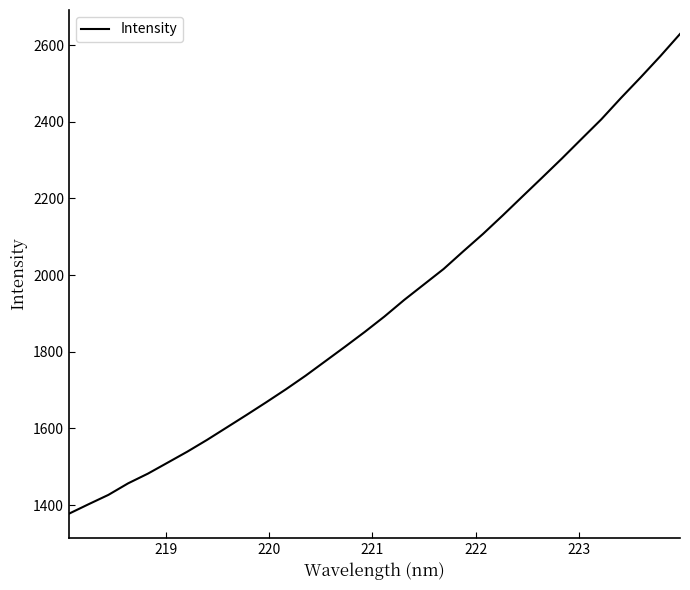

What is the difference between the maximum and minimum values?

1251.4